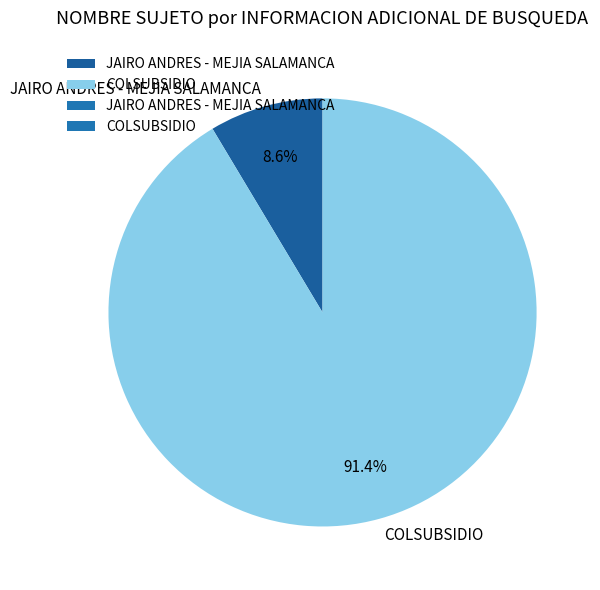

Between COLSUBSIDIO and JAIRO ANDRES - MEJIA SALAMANCA, which is larger?

COLSUBSIDIO